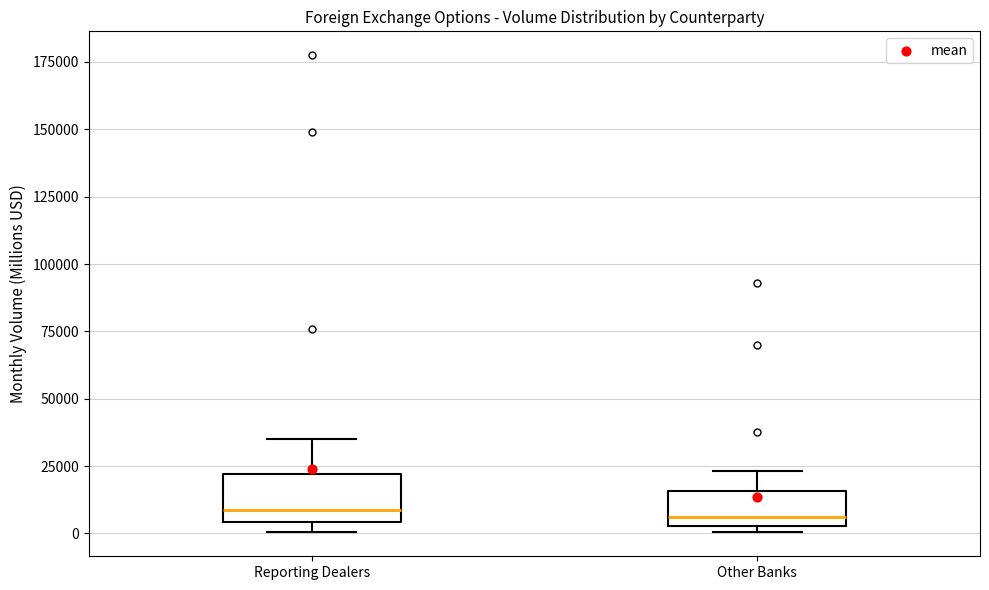

Reading left to right, transcribe this box plot: for each box, give where its median line is, the range the box spans, and where its two whiskers end, as read against the y-axis. The values are not printed on the chart, so give them approximately, as read against the axis.

Reporting Dealers: median 10000, box 5000 to 20000, whiskers 0 to 35000
Other Banks: median 5000 (just above the box's lower edge), box 5000 to 15000, whiskers 0 to 25000